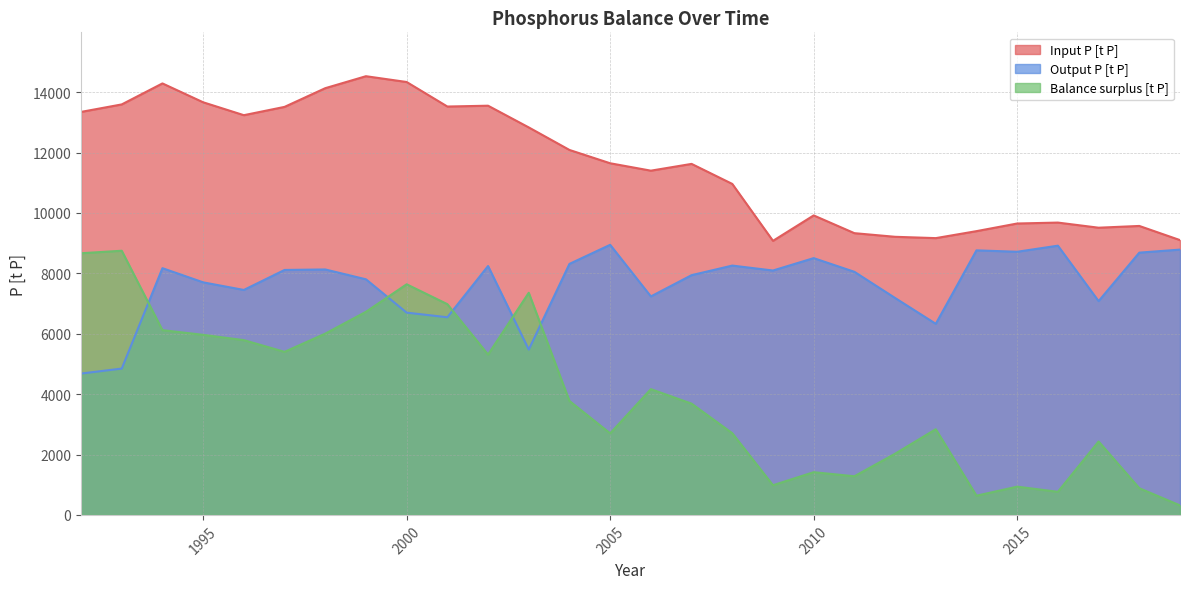

Is it true that Input P [t P] equals 9209.6 at 2012?

True